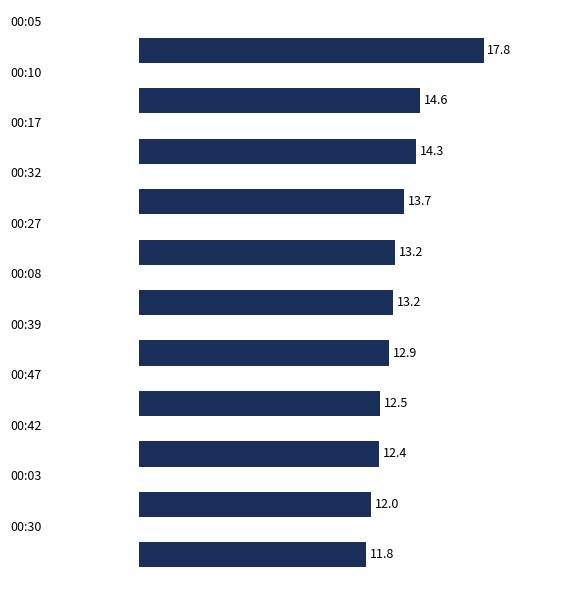

What is the value of the 9th bar from the top?

12.4